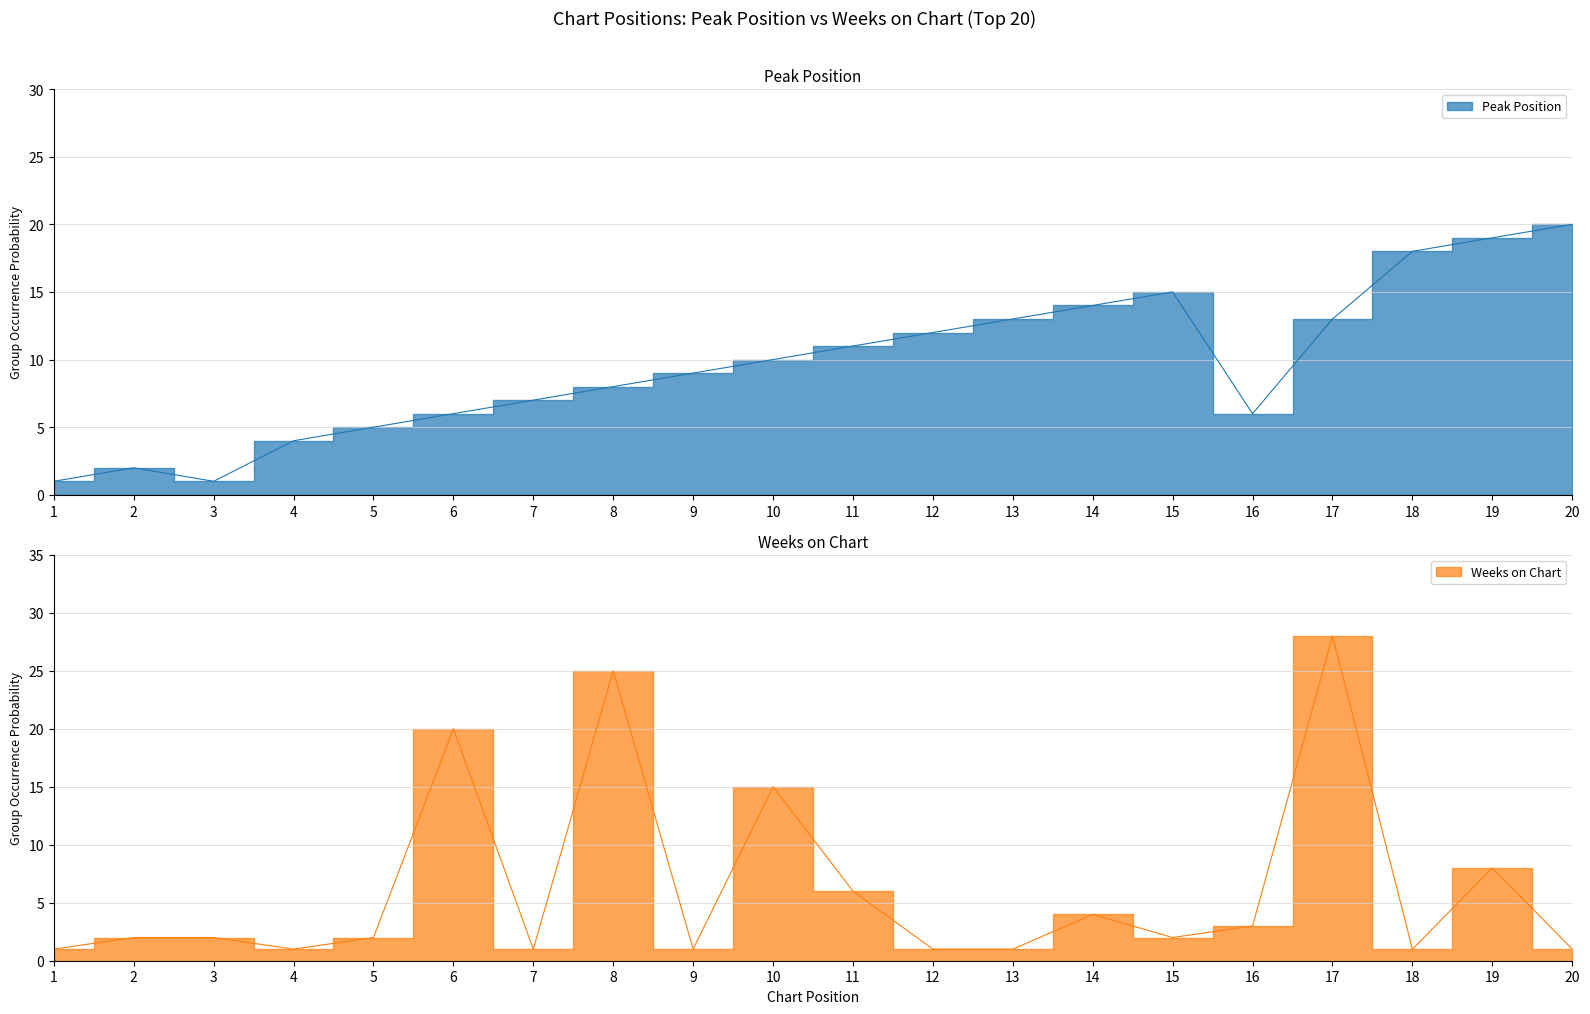

Is it true that Peak Position equals 7 at 4?

False